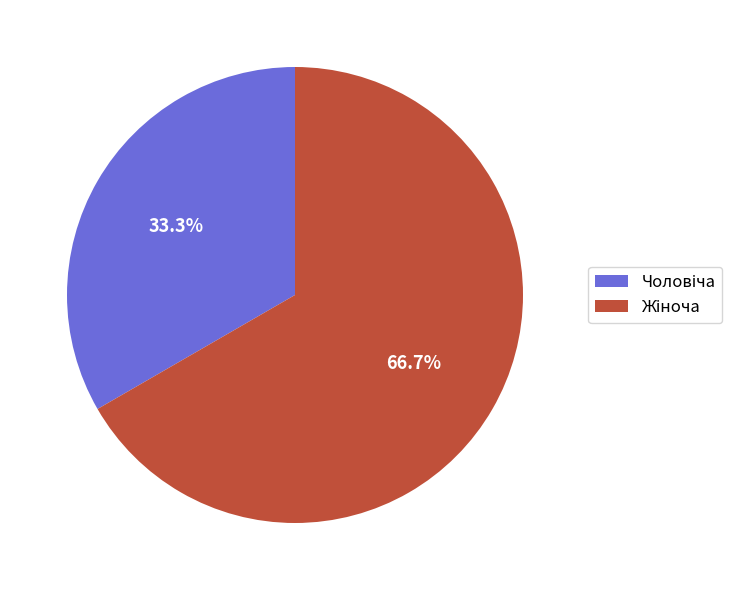

Is there a majority slice in this chart?

Yes